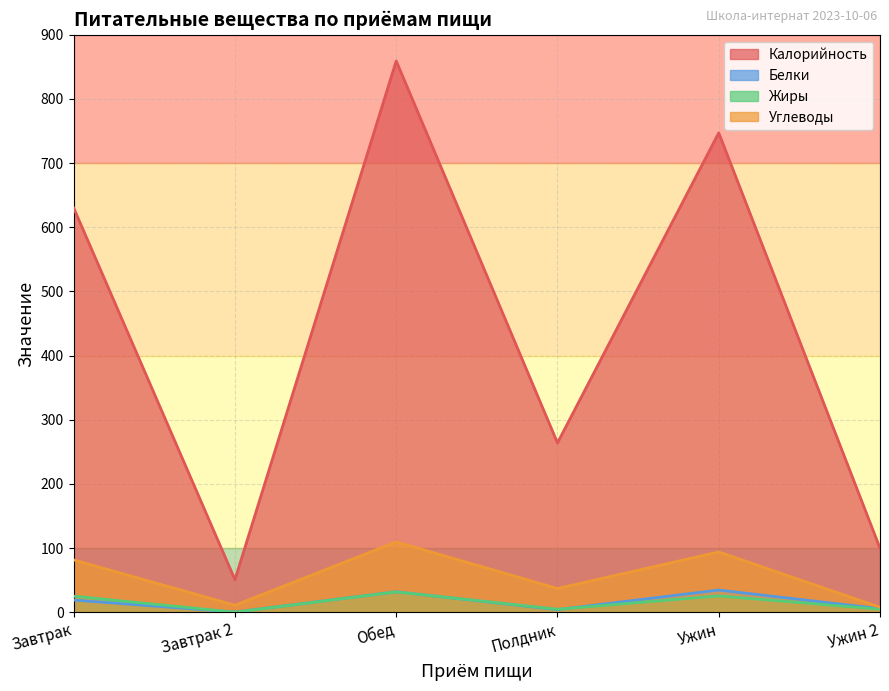

What is the sum of all Белки values?

96.5